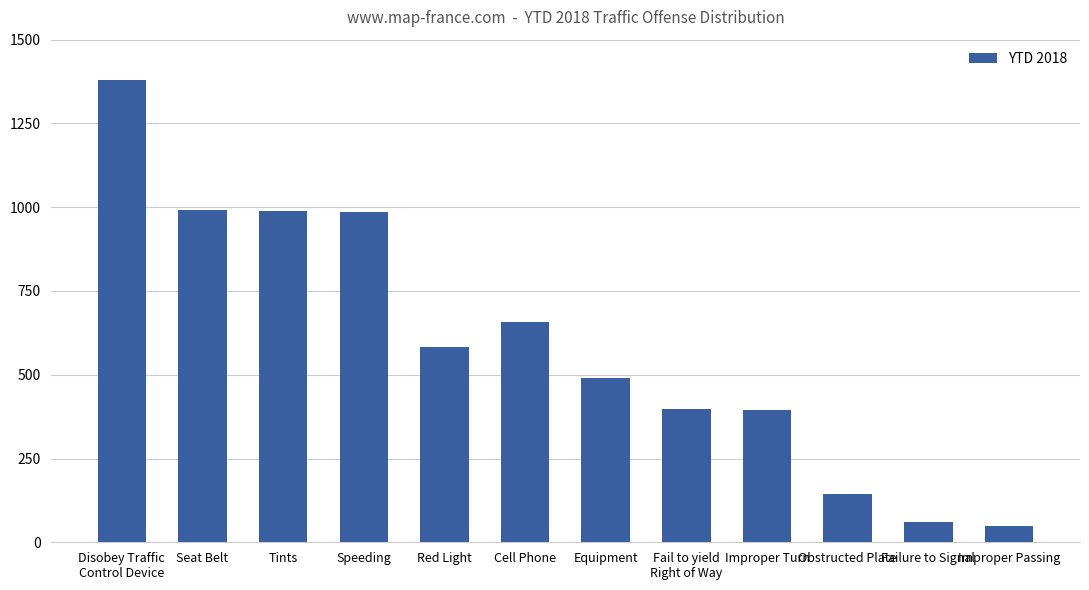

What is the sum of the values at Red Light and Failure to Signal?

643